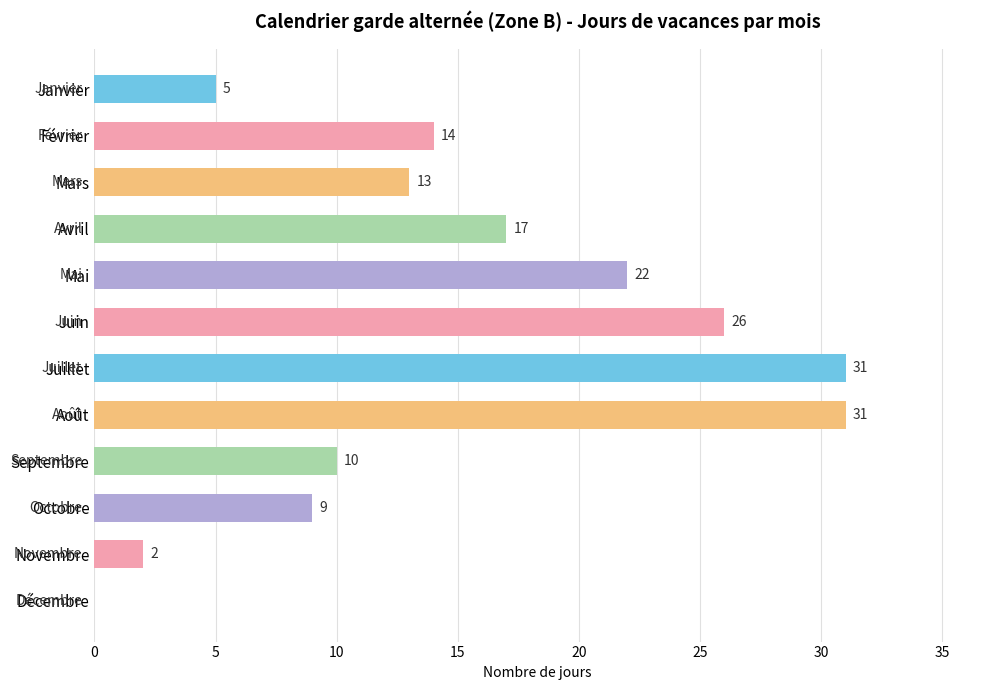

What is the change in value from Avril to Novembre?

-15